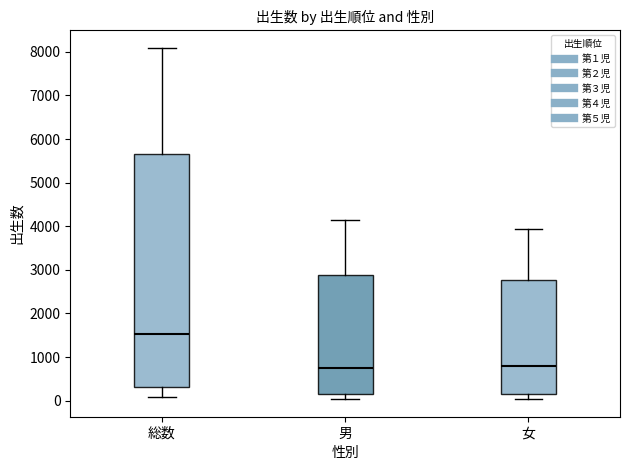

Which box is the tallest, from its lower edge to its upper edge?

総数